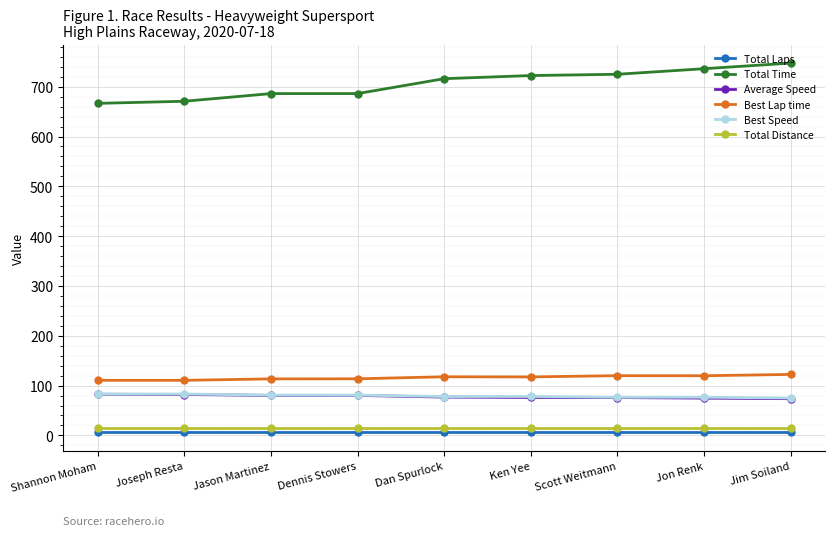

How many lines are shown in the chart?

6